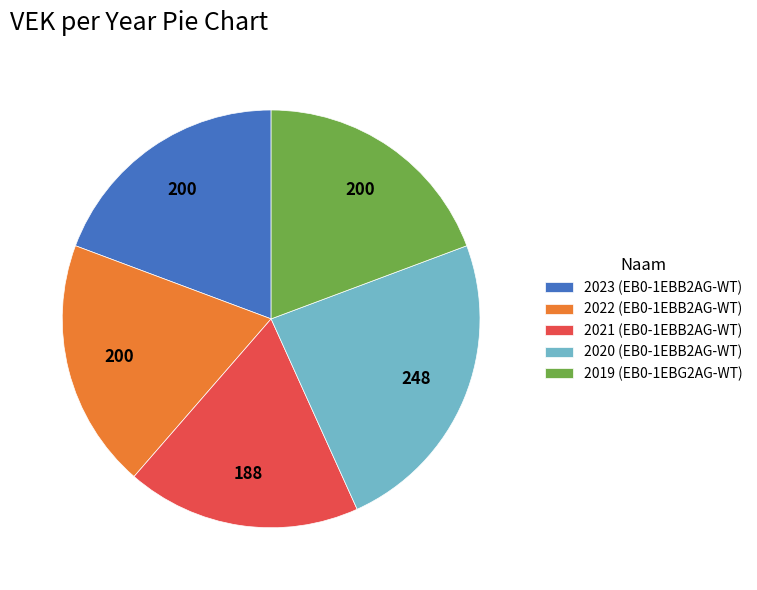

Do 2021 (EB0-1EBB2AG-WT) and 2022 (EB0-1EBB2AG-WT) together represent more than half of the pie?

No